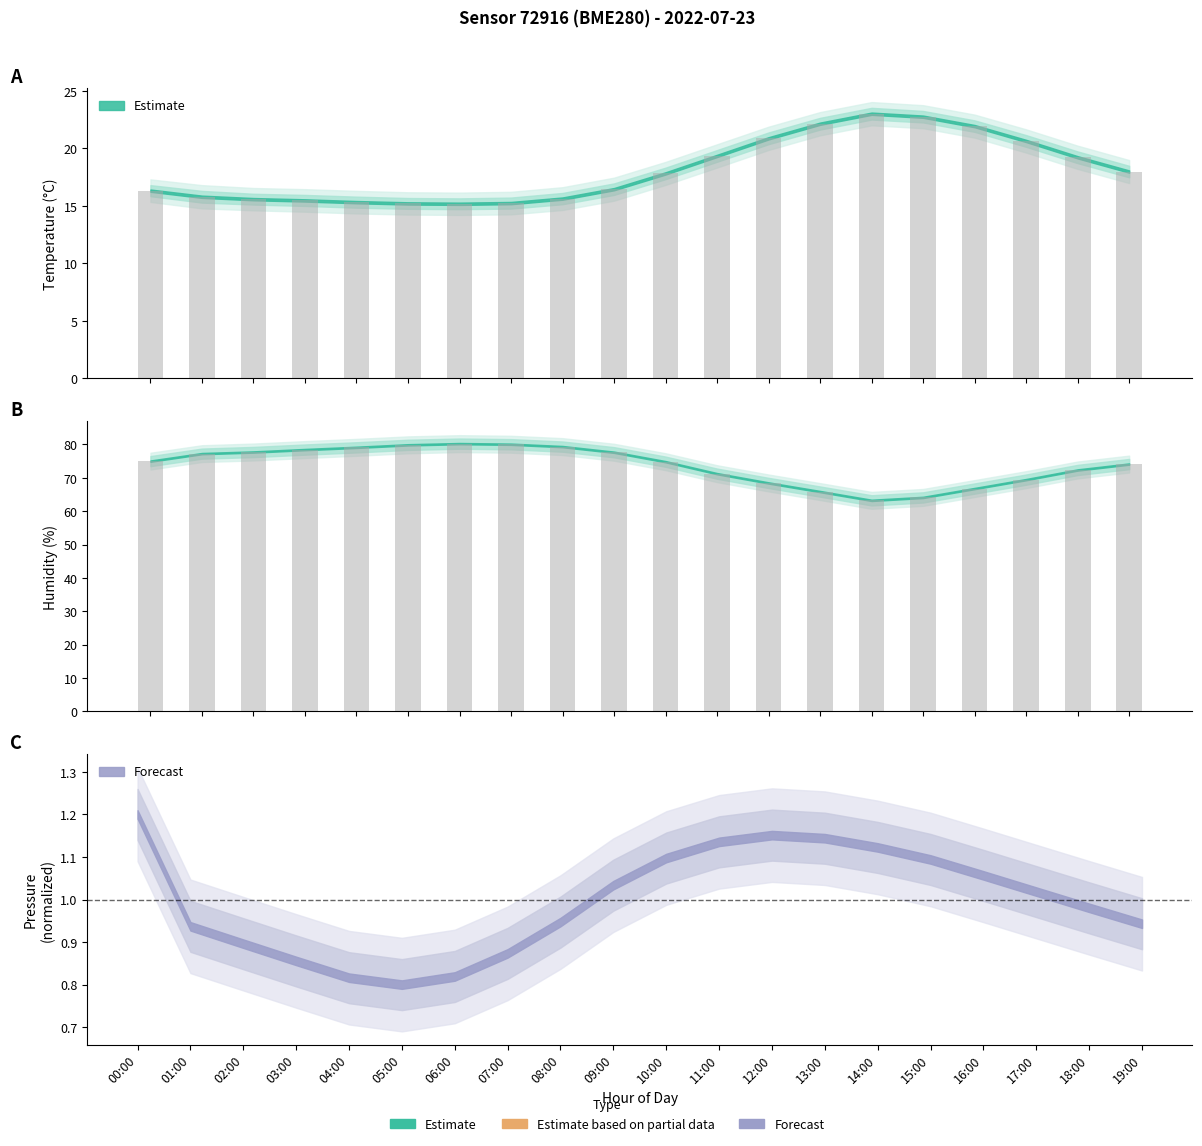

True or false: temperature has a value of 11.4 at 12:00.

False